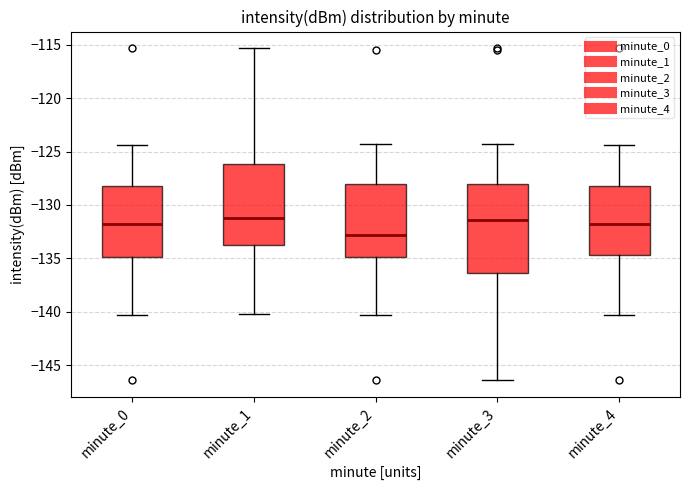

Reading left to right, read every box against the y-axis: the position of its median line, the range the box covers, and the ends of its whiskers. The values are not printed on the chart, so give them approximately, as read against the axis.

minute_0: median -131.5, box -135.0 to -128.0, whiskers -140.5 to -124.5
minute_1: median -131.0, box -134.0 to -126.0, whiskers -140.0 to -115.5
minute_2: median -133.0, box -135.0 to -128.0, whiskers -140.5 to -124.5
minute_3: median -131.5, box -136.5 to -128.0, whiskers -146.5 to -124.5
minute_4: median -131.5, box -134.5 to -128.0, whiskers -140.5 to -124.5